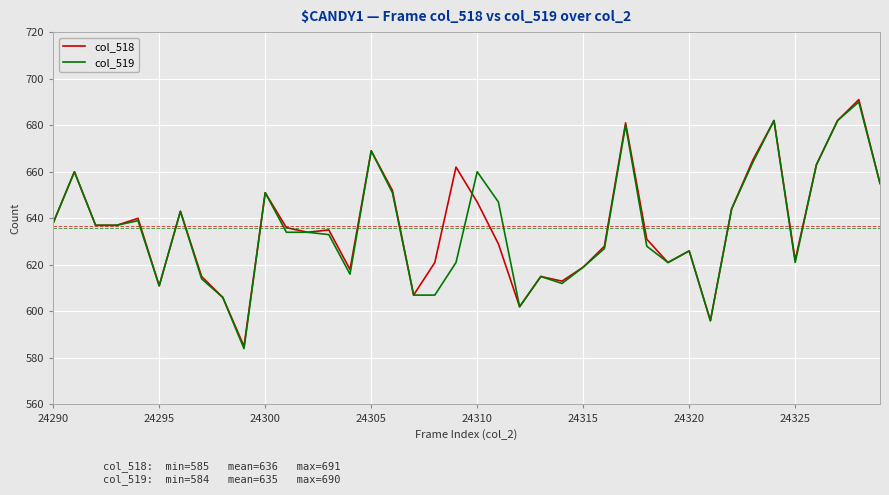

What is the maximum value for col_519?

690